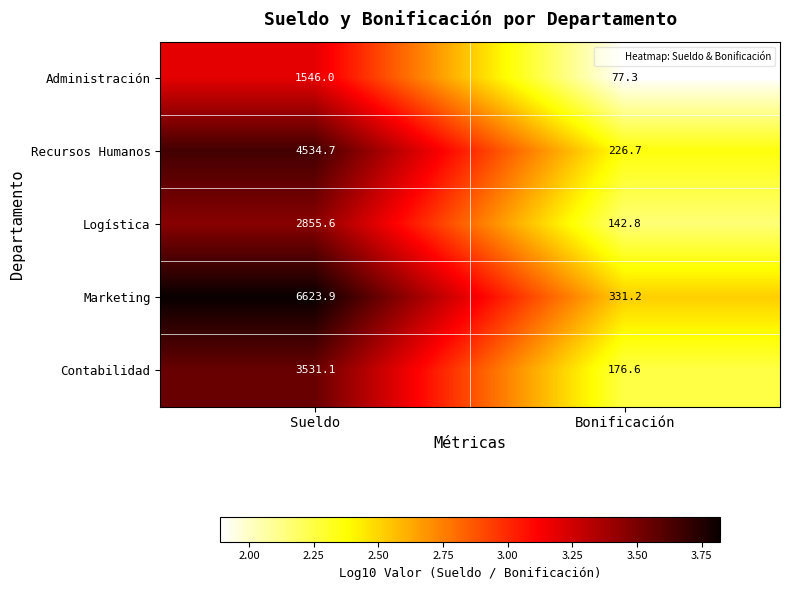

At which label is Administración closest to 811?

Bonificación